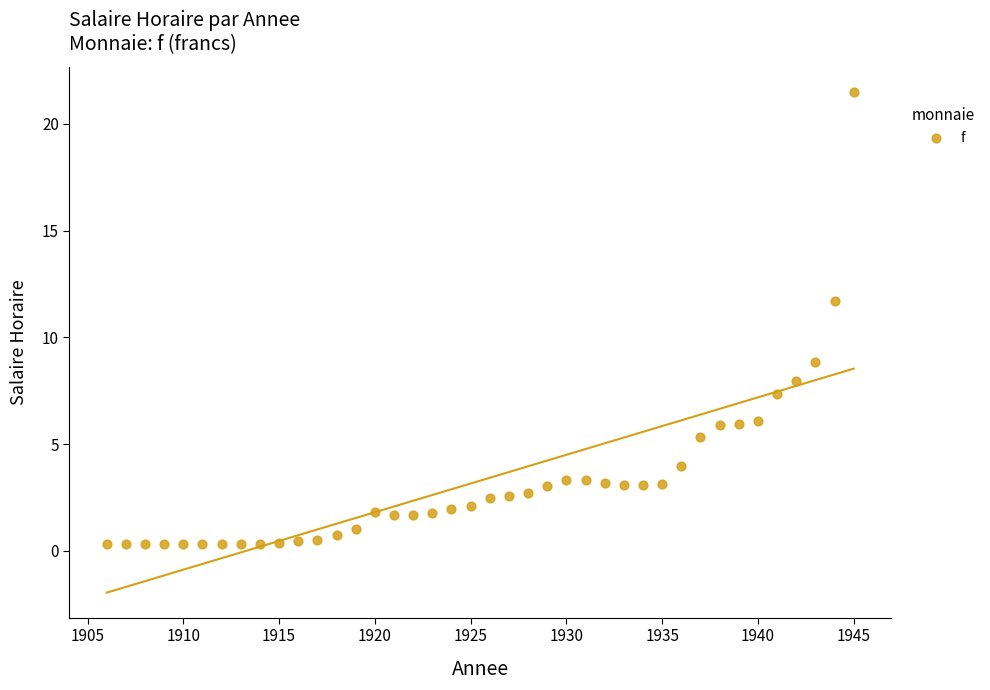

What Y value in the scatter plot is closest to 10?

8.8